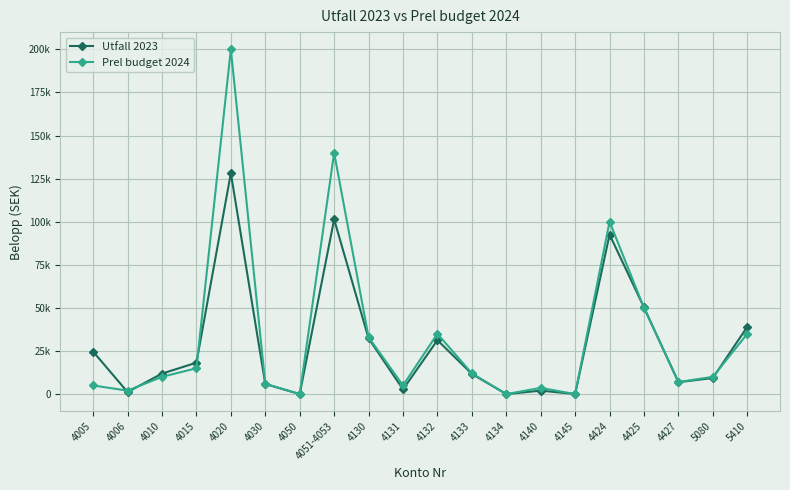

At which category does Utfall 2023 reach its first local peak?

4020